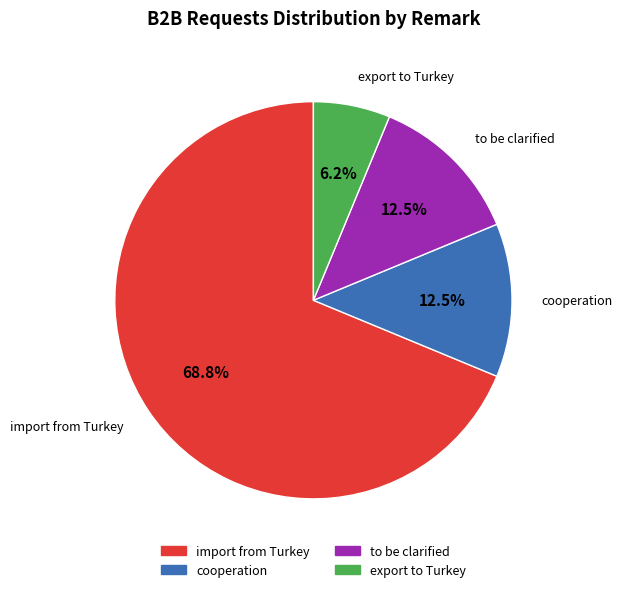

How many segments does this pie chart have?

4